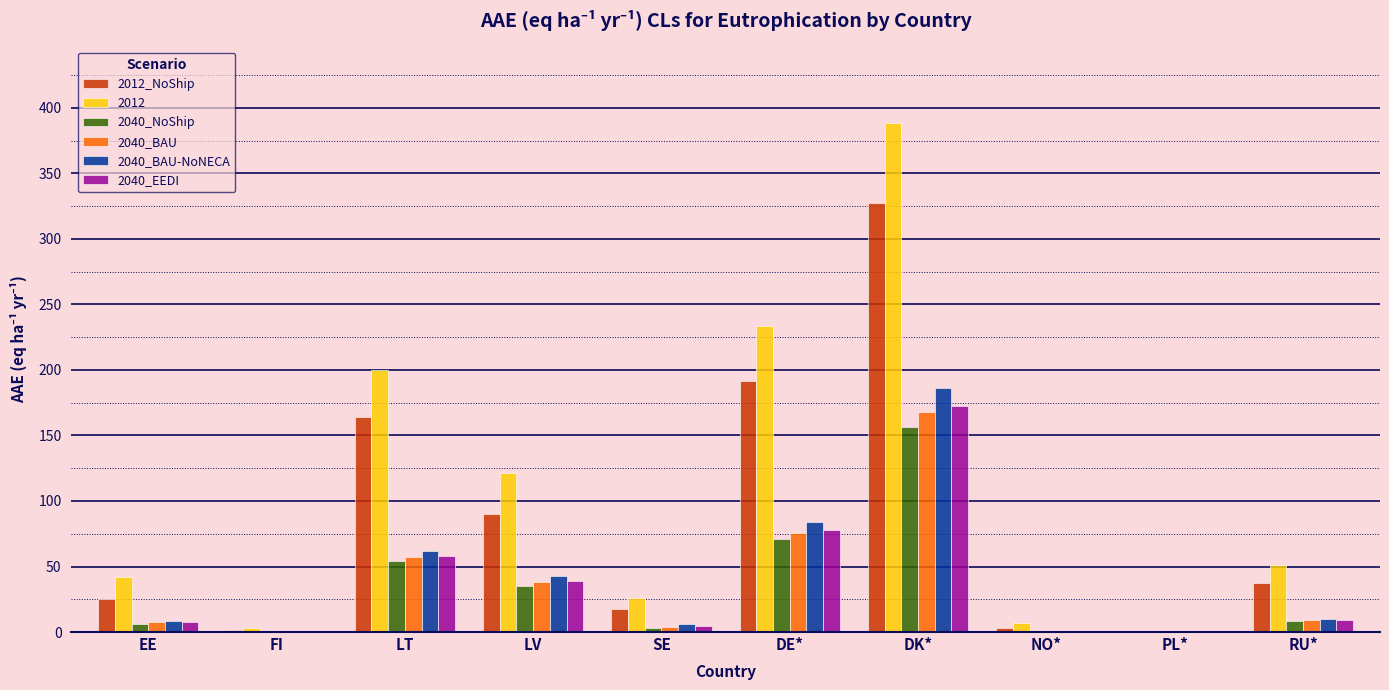

The value of 2012_NoShip at DK* is 327.3. True or false?

True